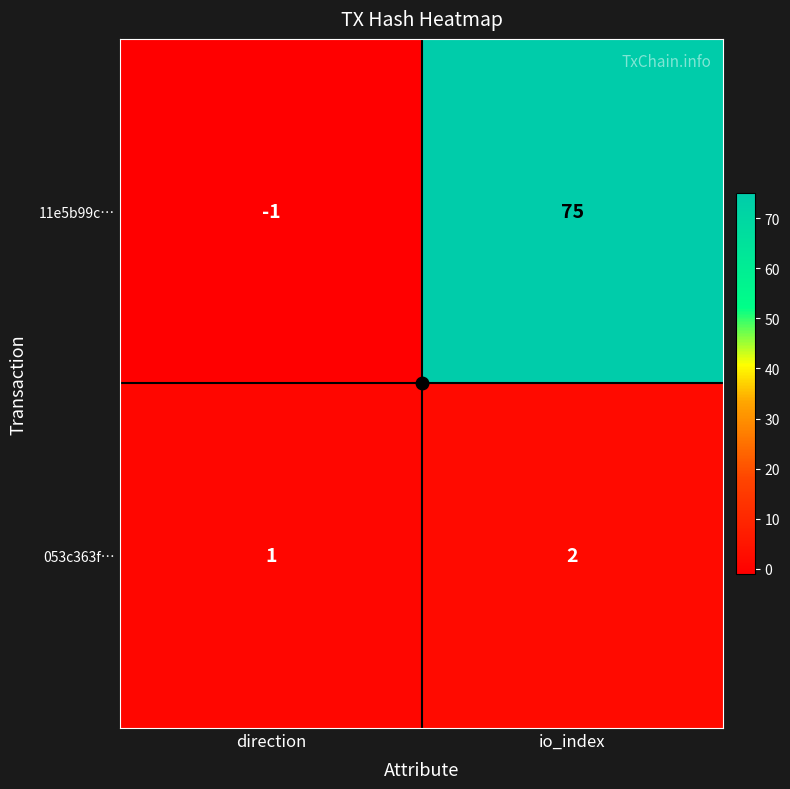

What is the difference between the 11e5b99c… values at direction and io_index?

76